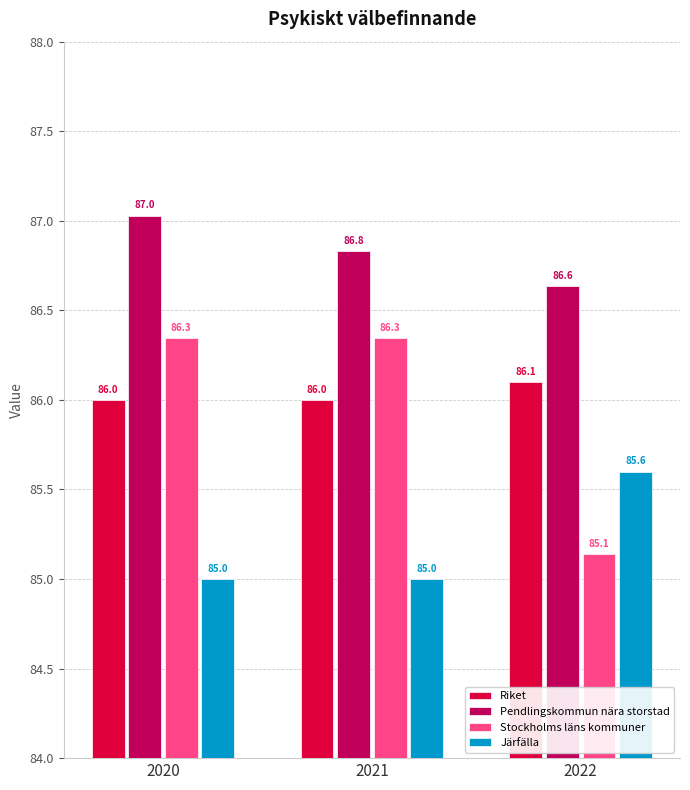

Which category has the lowest value in the Pendlingskommun nära storstad series?

2022